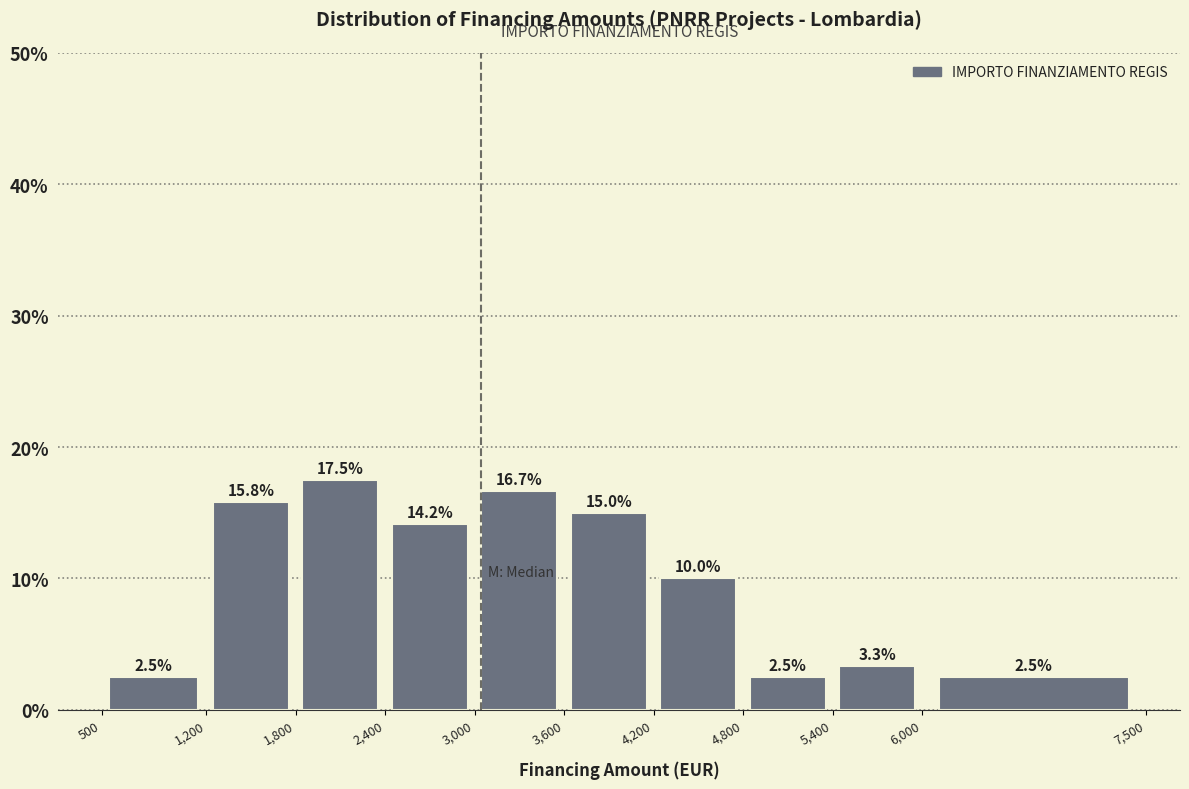

Which range on the x-axis has the tallest bar?

1,800 to 2,400